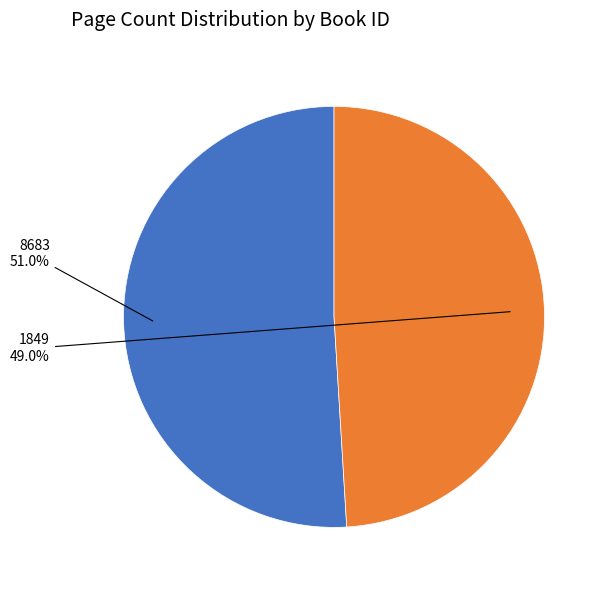

Is there any slice that represents more than half of the pie?

Yes